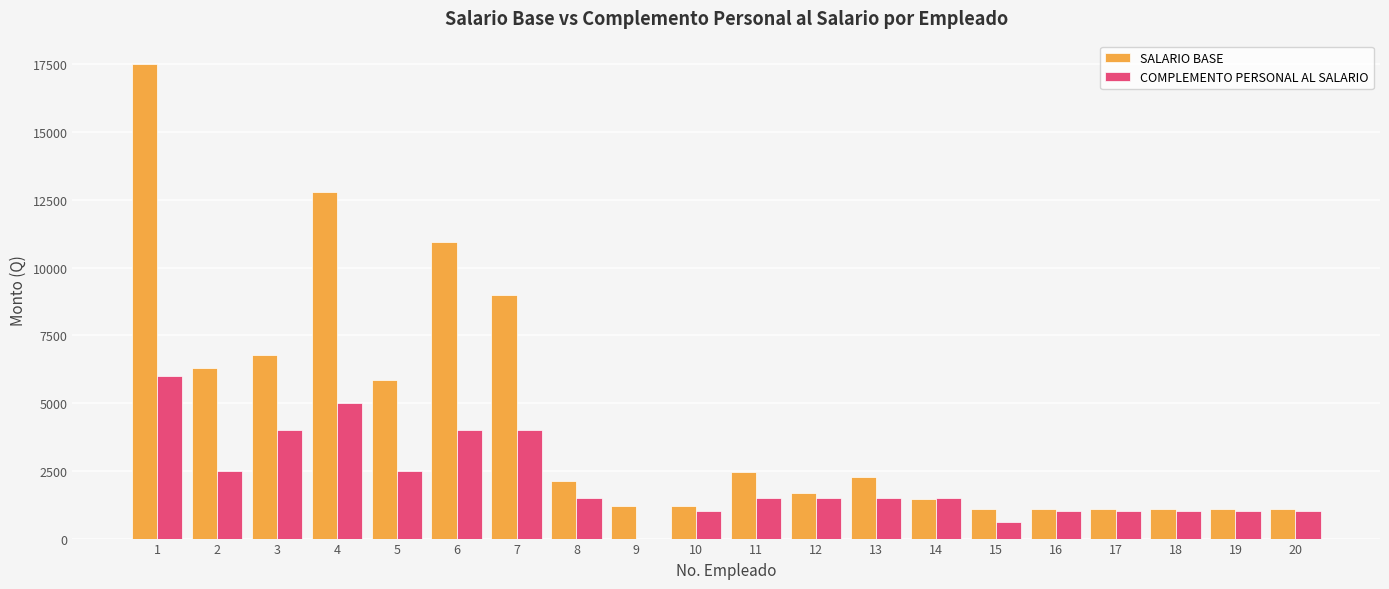

The value of SALARIO BASE at 5 is 3899. True or false?

False